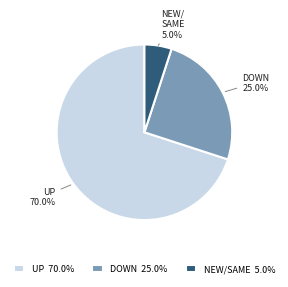

Rank the categories by value from lowest to highest.

NEW/SAME 5.0%, DOWN 25.0%, UP 70.0%